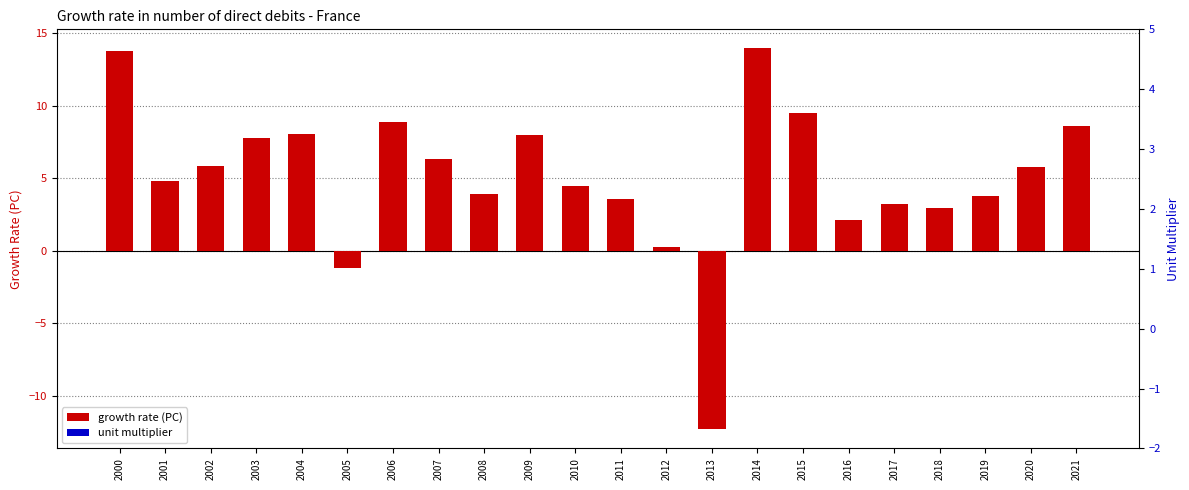

True or false: growth rate (PC) has a value of 2.3 at 2008.

False